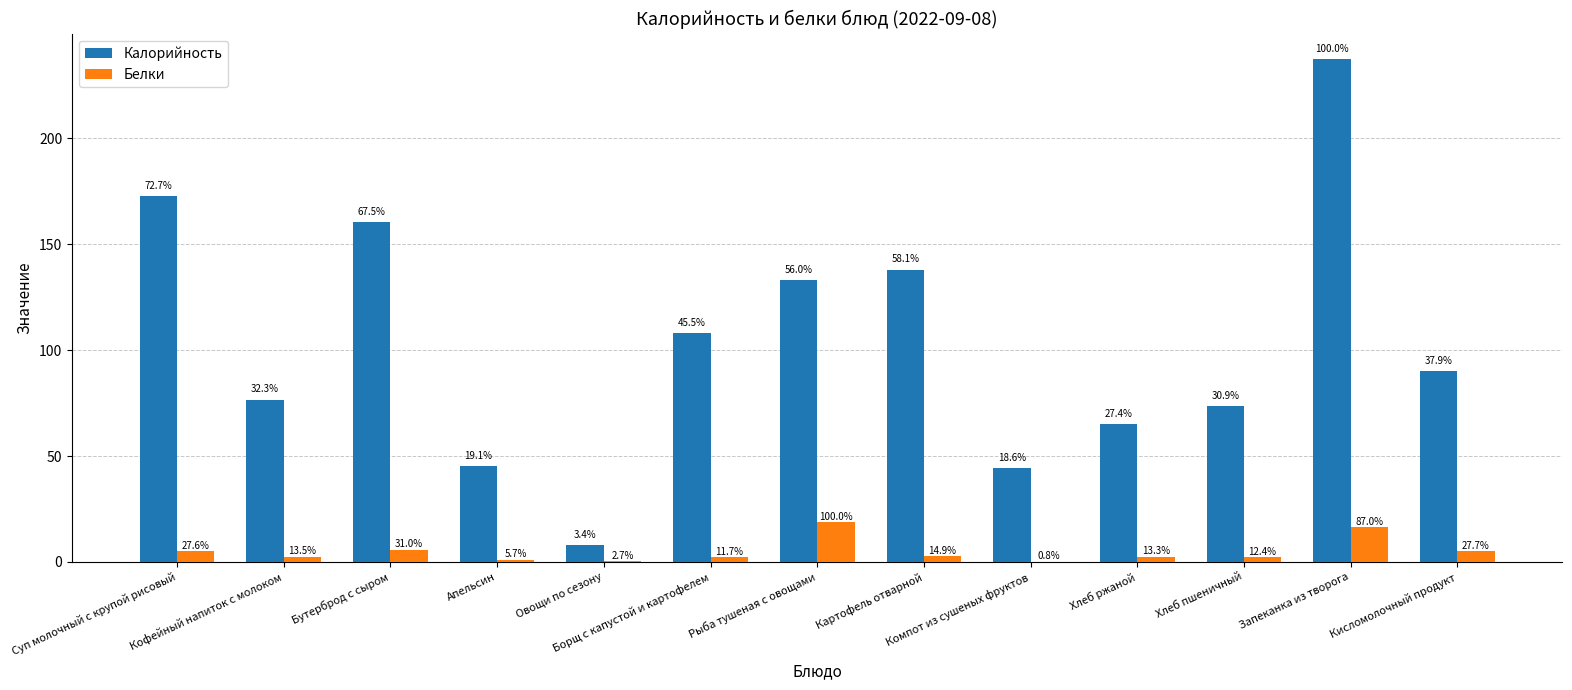

Reading left to right, what are all the values shown in this chart?

Калорийность: Суп молочный с крупой рисовый=172.8	Кофейный напиток с молоком=76.7	Бутерброд с сыром=160.5	Апельсин=45.4	Овощи по сезону=8.1	Борщ с капустой и картофелем=108.1	Рыба тушеная с овощами=133.0	Картофель отварной=138.1	Компот из сушеных фруктов=44.3	Хлеб ржаной=65.2	Хлеб пшеничный=73.5	Запеканка из творога=237.6	Кисломолочный продукт=90.0
Белки: Суп молочный с крупой рисовый=5.2	Кофейный напиток с молоком=2.5	Бутерброд с сыром=5.8	Апельсин=1.1	Овощи по сезону=0.5	Борщ с капустой и картофелем=2.2	Рыба тушеная с овощами=18.8	Картофель отварной=2.8	Компот из сушеных фруктов=0.2	Хлеб ржаной=2.5	Хлеб пшеничный=2.3	Запеканка из творога=16.4	Кисломолочный продукт=5.2